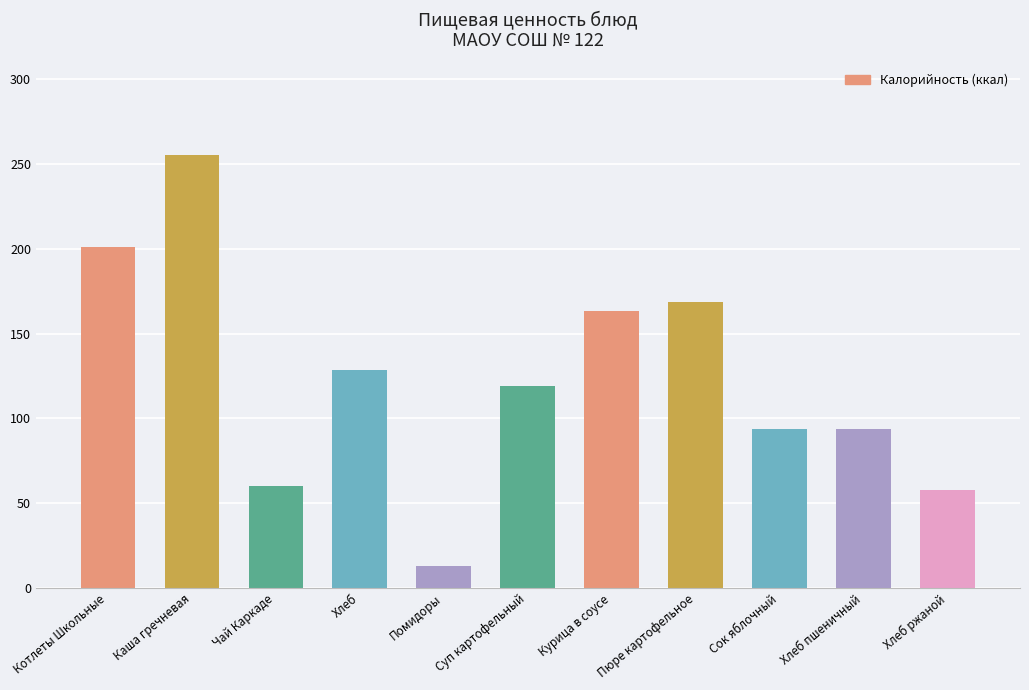

What is the sum of the values at Хлеб and Чай Каркаде?

188.7